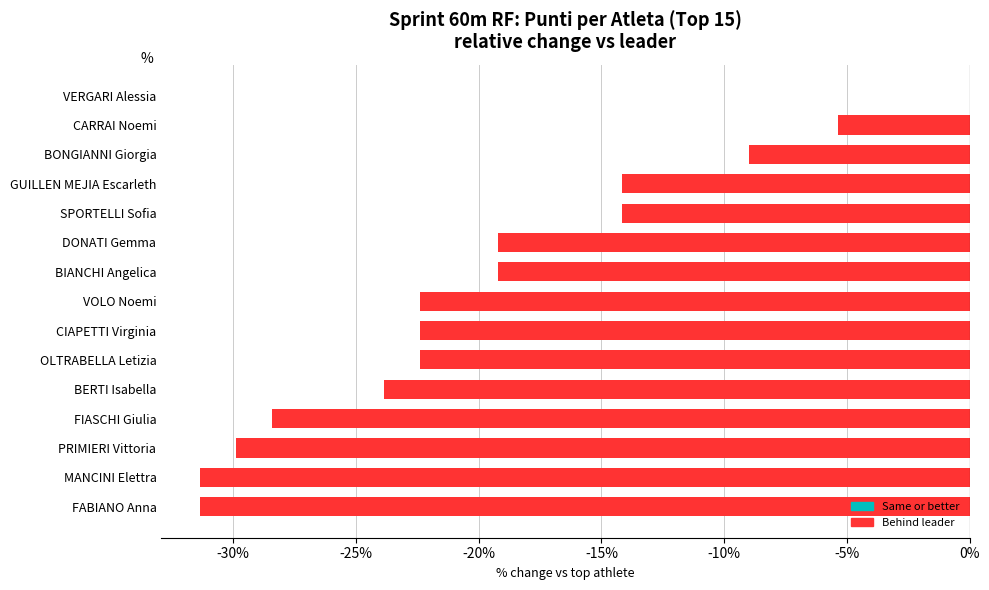

Are the bars horizontal?

Yes